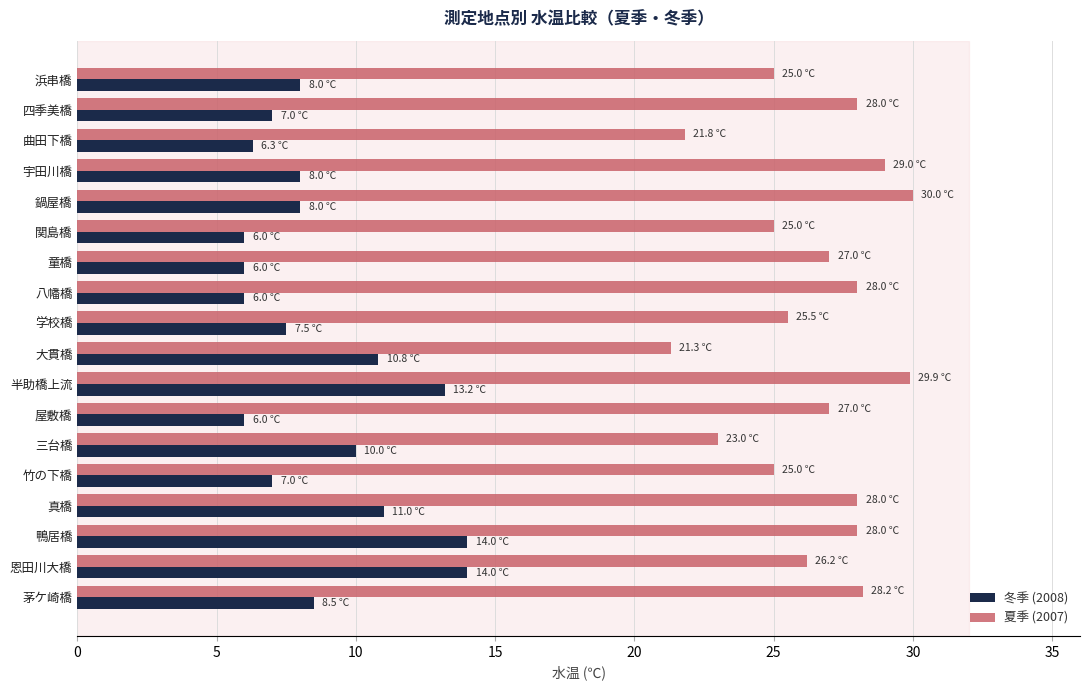

What is the difference between the maximum and minimum values in the 冬季 (2008) series?

8.0